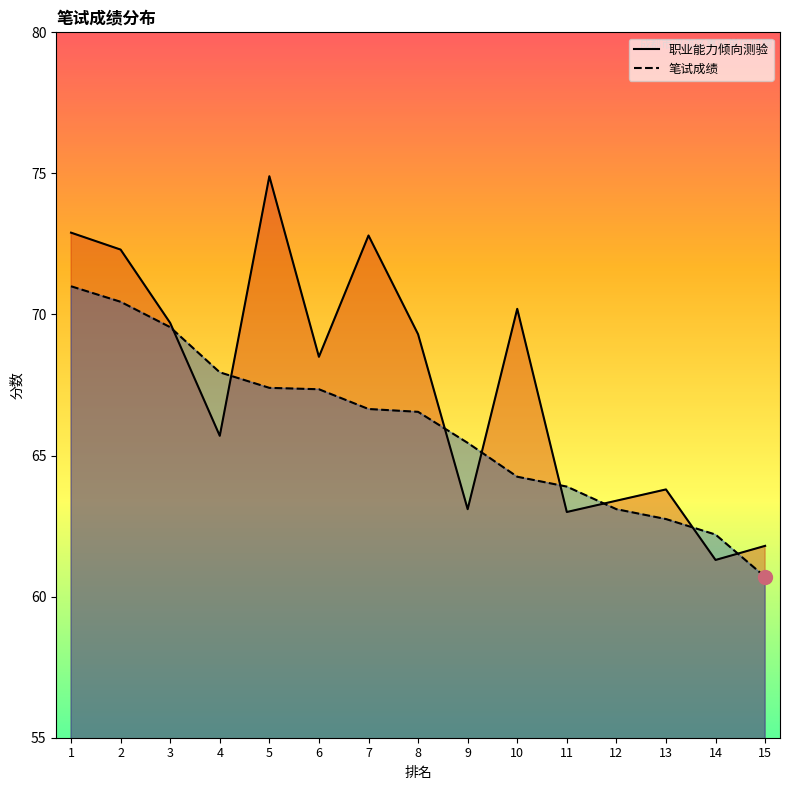

What are all the series names shown in the legend?

职业能力倾向测验, 笔试成绩